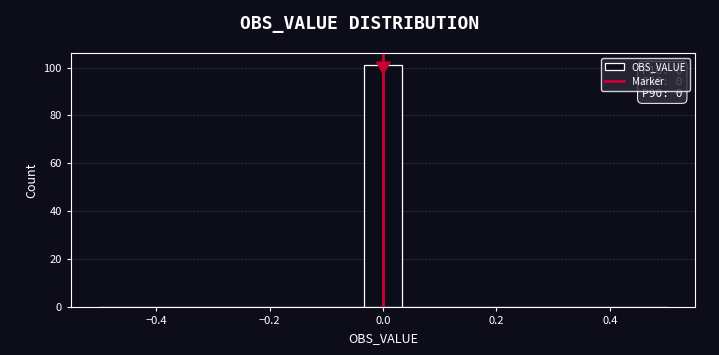

Around what value on the x-axis is the tallest bar? Give the approximate position of its centre, as read against the axis.

0.00